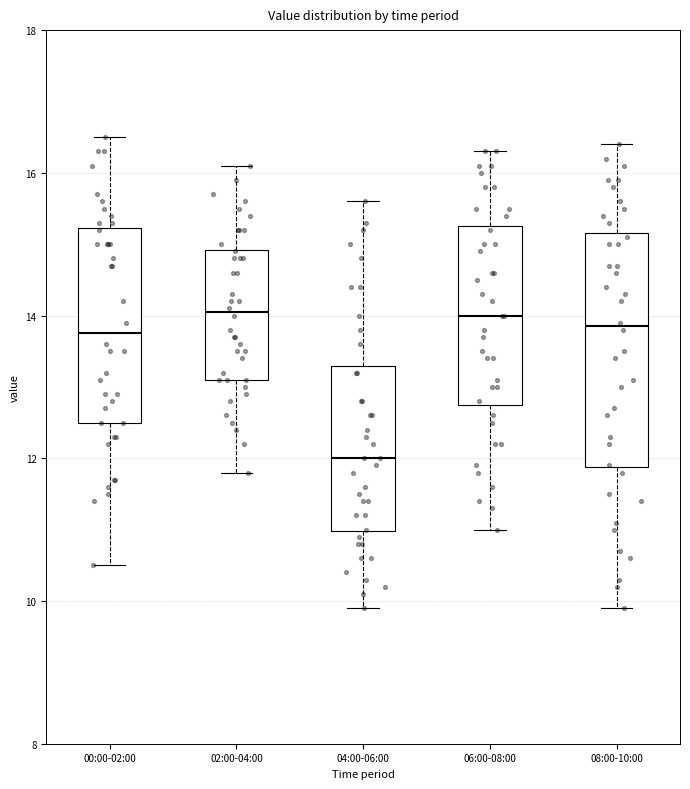

Reading left to right, read every box against the y-axis: the position of its median line, the range the box covers, and the ends of its whiskers. The values are not printed on the chart, so give them approximately, as read against the axis.

00:00-02:00: median 13.8, box 12.6 to 15.2, whiskers 10.6 to 16.6
02:00-04:00: median 14.0, box 13.2 to 15.0, whiskers 11.8 to 16.2
04:00-06:00: median 12.0, box 11.0 to 13.4, whiskers 10.0 to 15.6
06:00-08:00: median 14.0, box 12.8 to 15.2, whiskers 11.0 to 16.4
08:00-10:00: median 13.8, box 11.8 to 15.2, whiskers 10.0 to 16.4